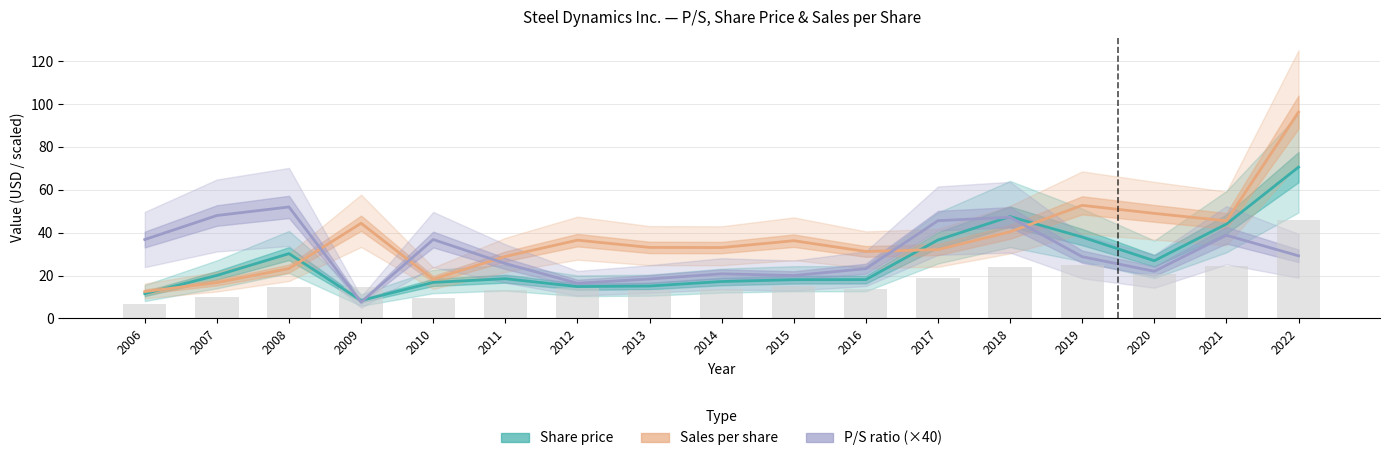

What is the difference between the Share price values at 2018 and 2007?

27.4